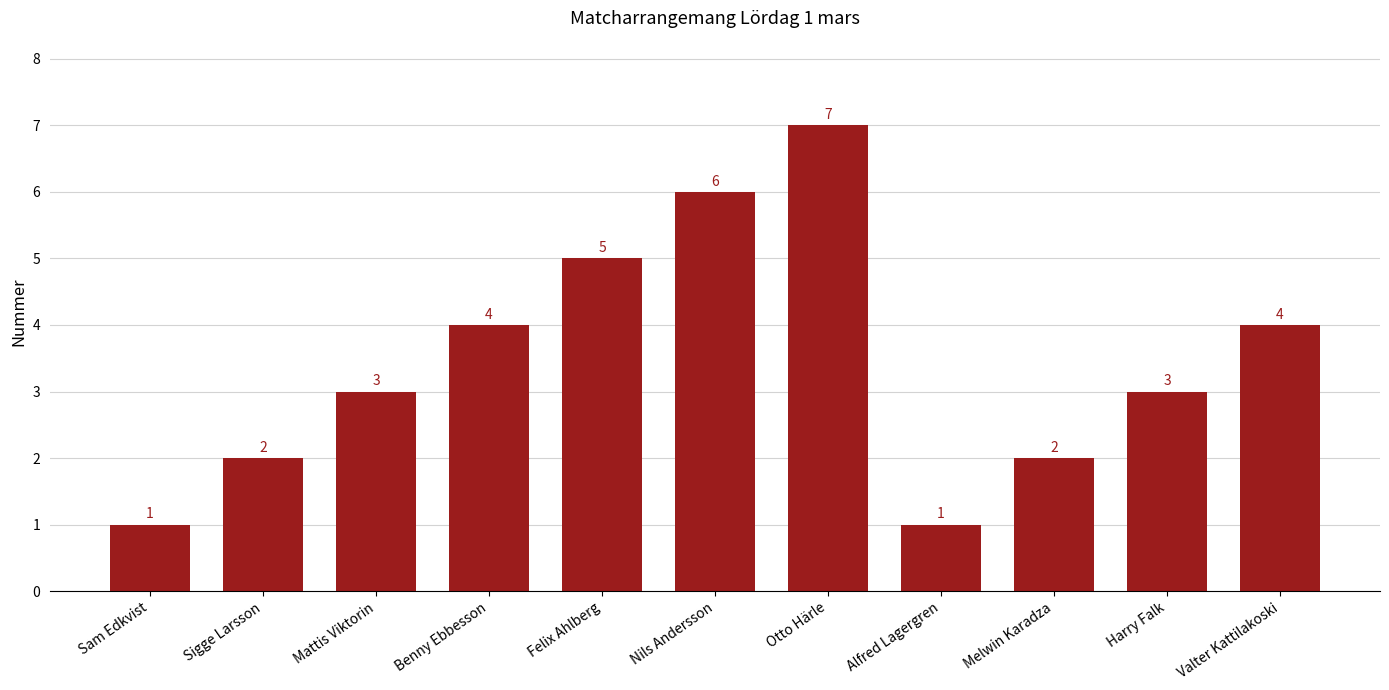

What is the sum of all values?

38